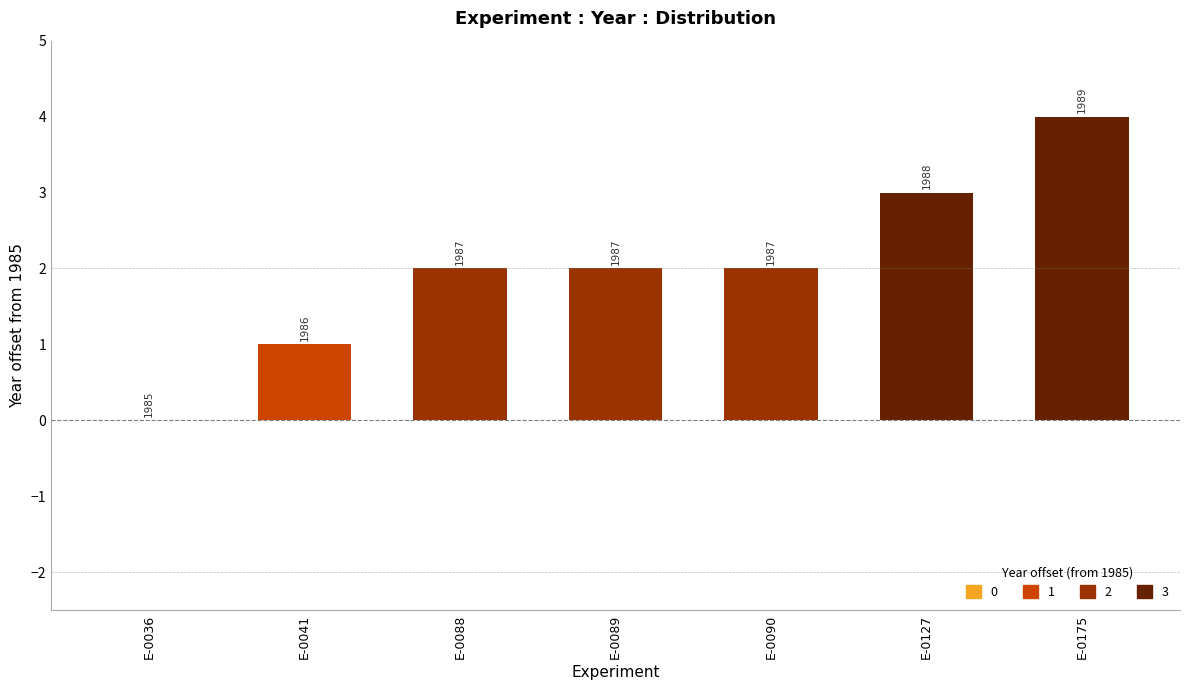

List the labels in order of value, largest first.

E-0175, E-0127, E-0088, E-0089, E-0090, E-0041, E-0036